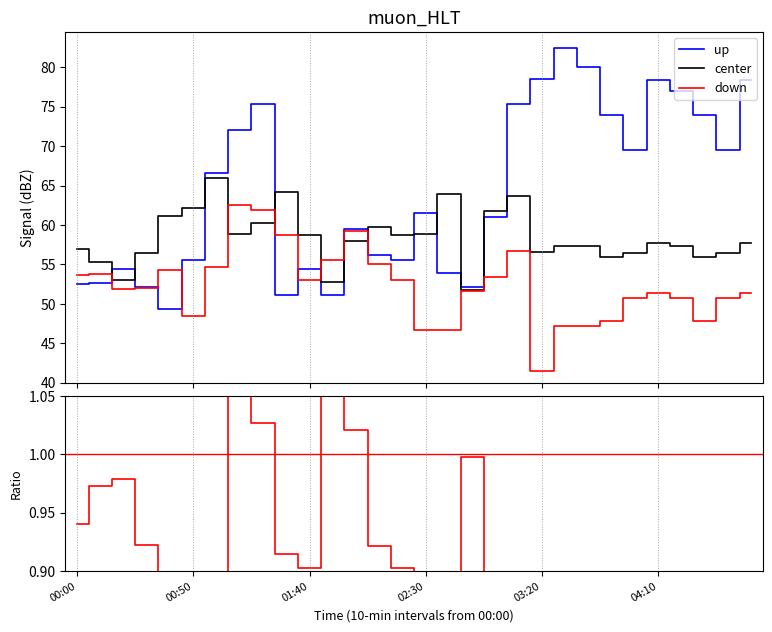

What is the average value of the center series?

58.4